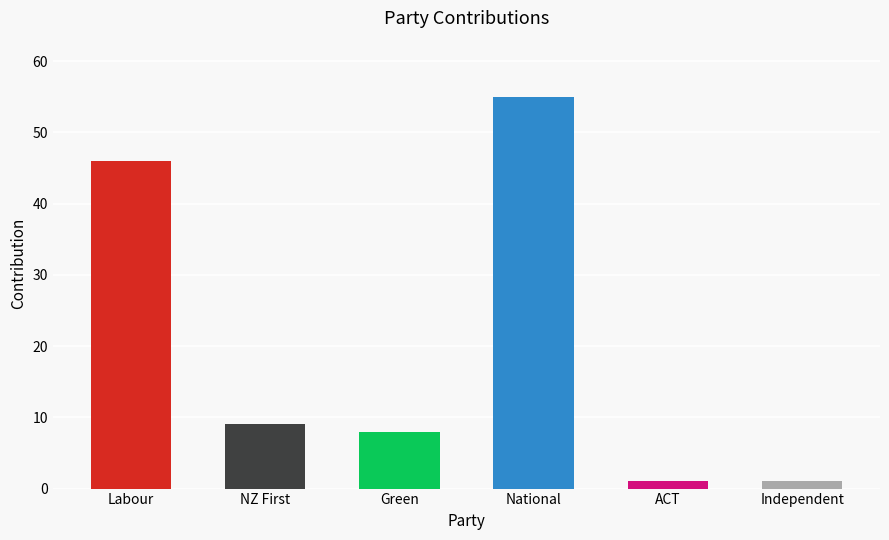

What is the average value?

20